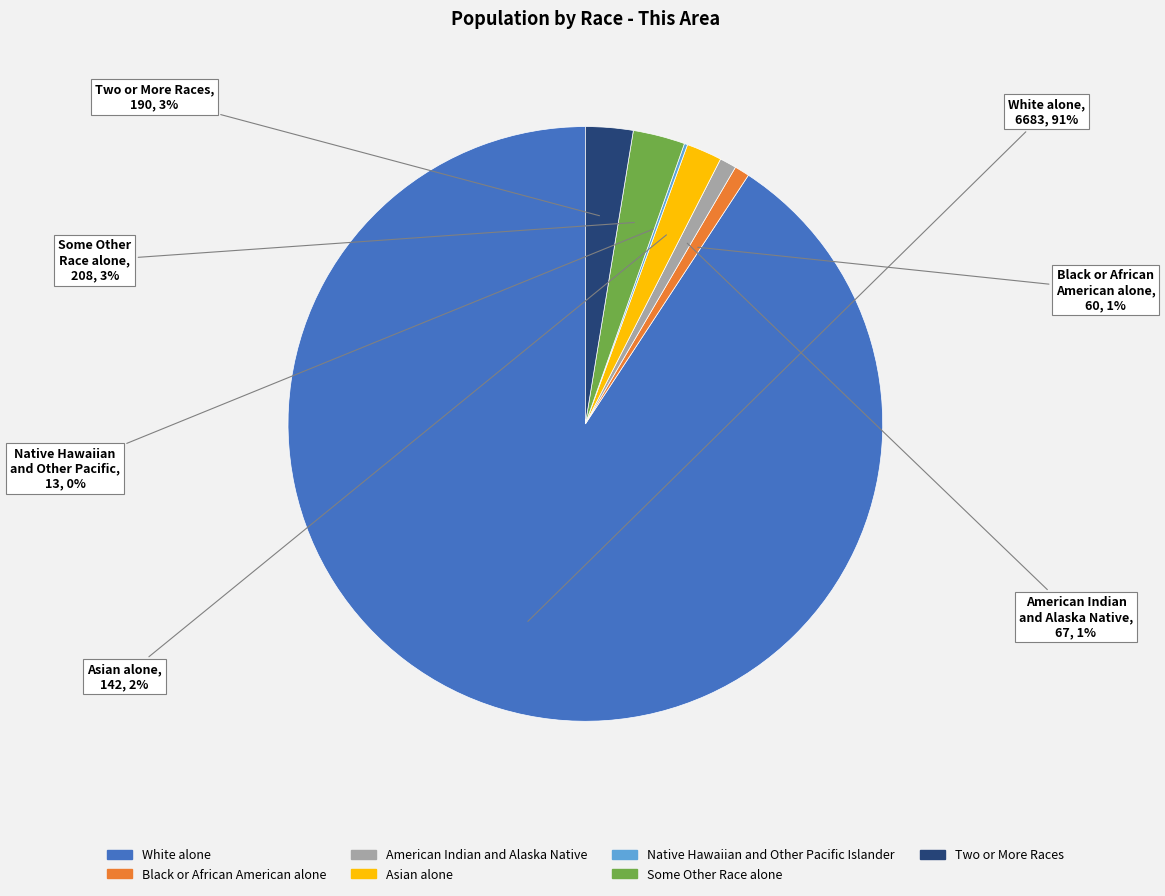

Which category has the biggest portion of the pie?

White alone